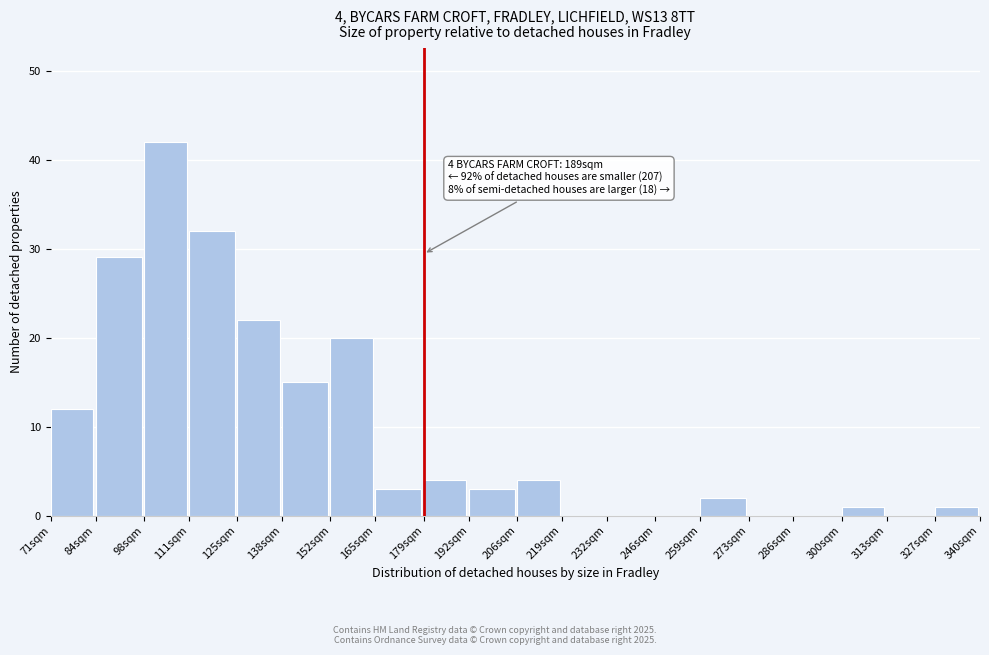

Reading left to right, what are all the values shown in this chart?

71sqm=12	84sqm=29	98sqm=42	111sqm=32	125sqm=22	138sqm=15	152sqm=20	165sqm=3	179sqm=4	192sqm=3	206sqm=4	219sqm=0	232sqm=0	246sqm=0	259sqm=2	273sqm=0	286sqm=0	300sqm=1	313sqm=0	327sqm=1